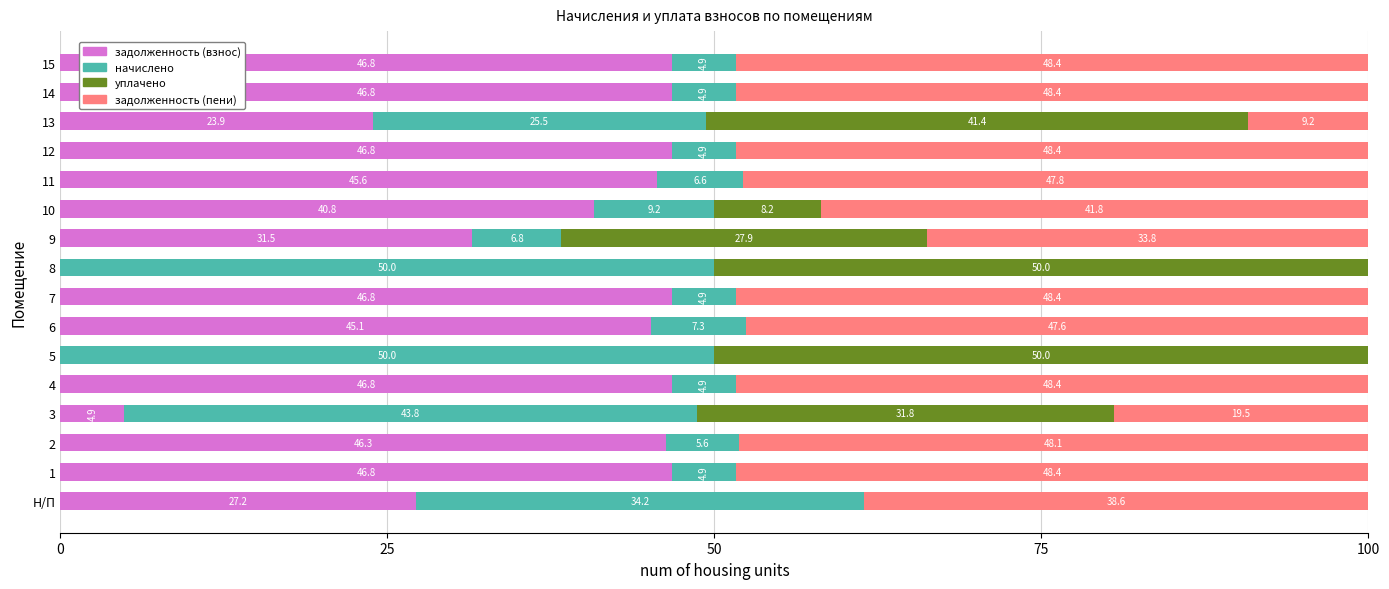

True or false: задолженность (взнос) has a value of 46.8 at 1.

True